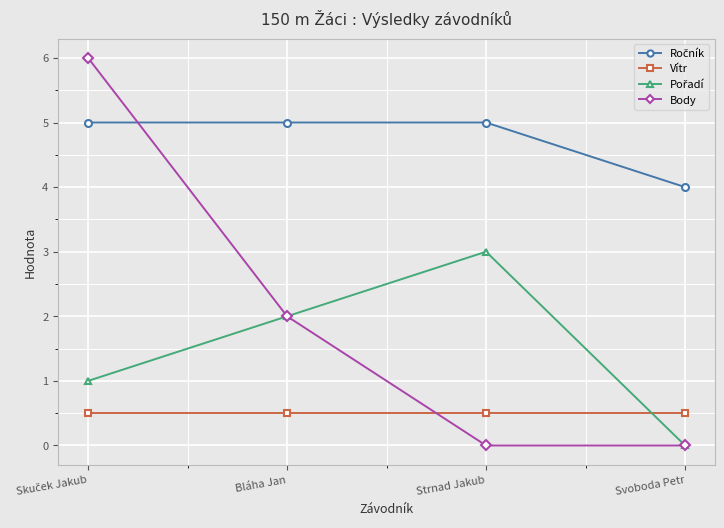

Where do Vítr and Body first cross each other?

Bláha Jan and Strnad Jakub